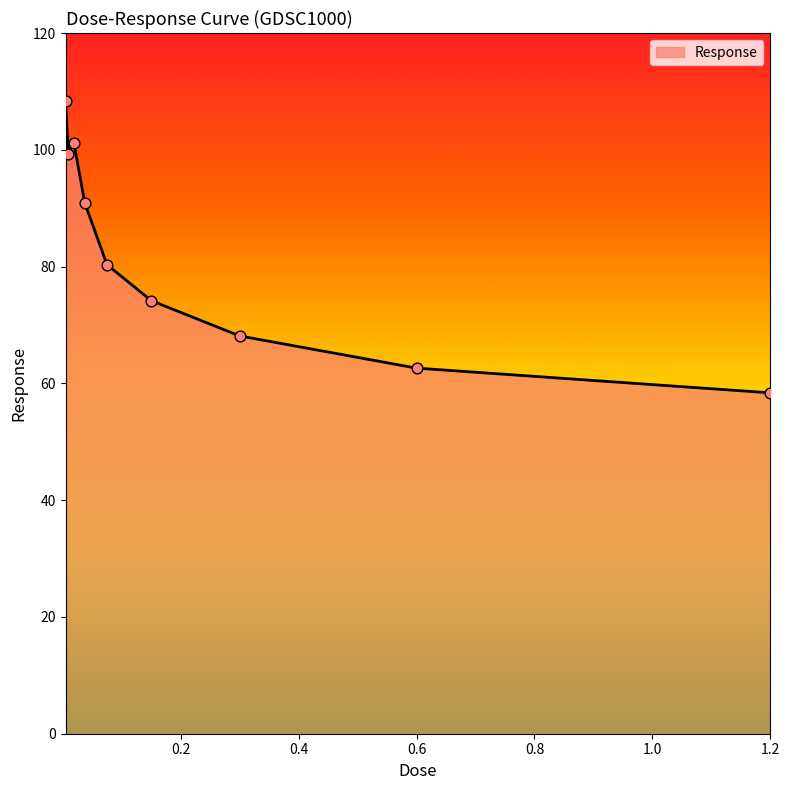

What is the difference between the maximum and minimum values?

50.0